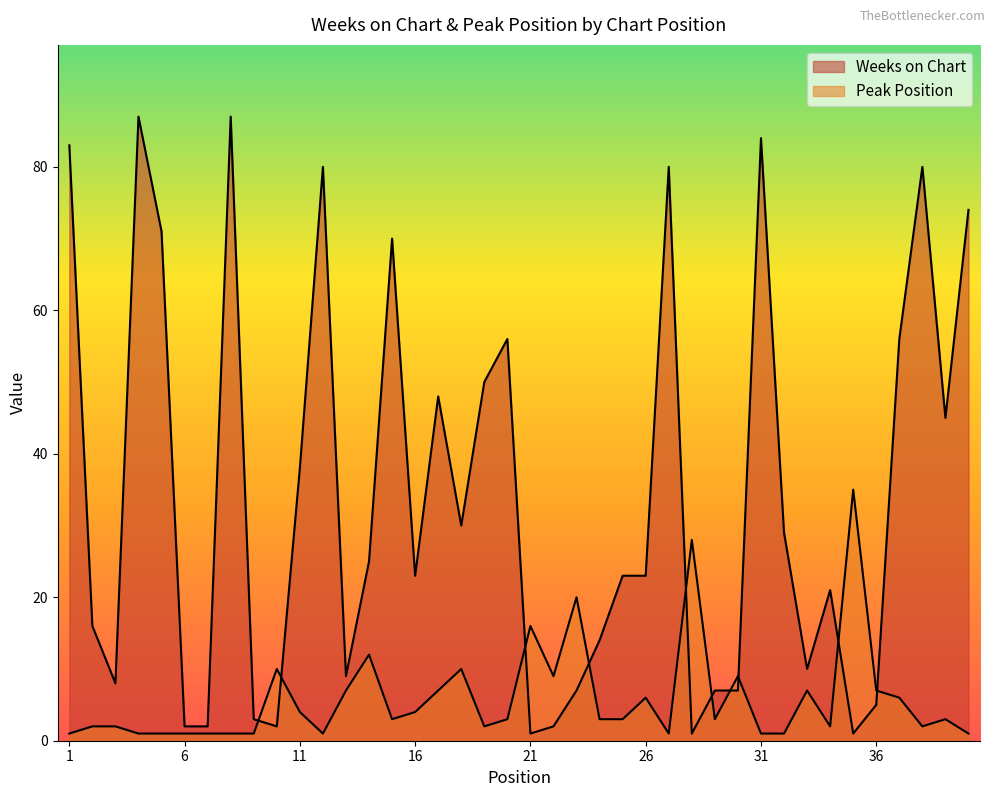

True or false: Peak Position and Weeks on Chart cross at least once.

True